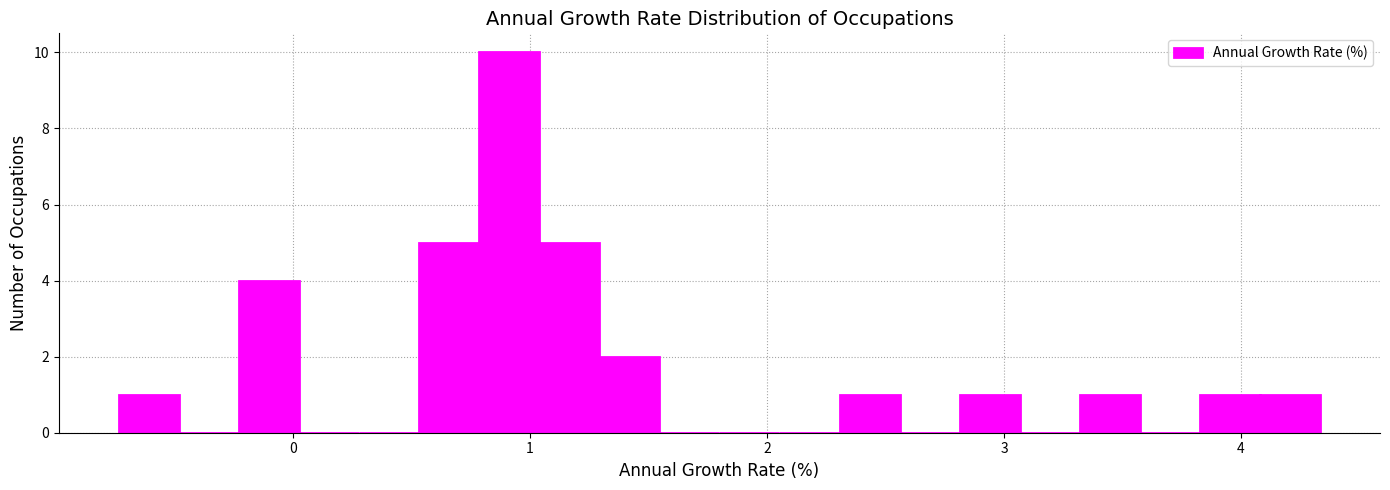

Read against the x-axis, roughly where is the centre of the tallest bar?

0.9